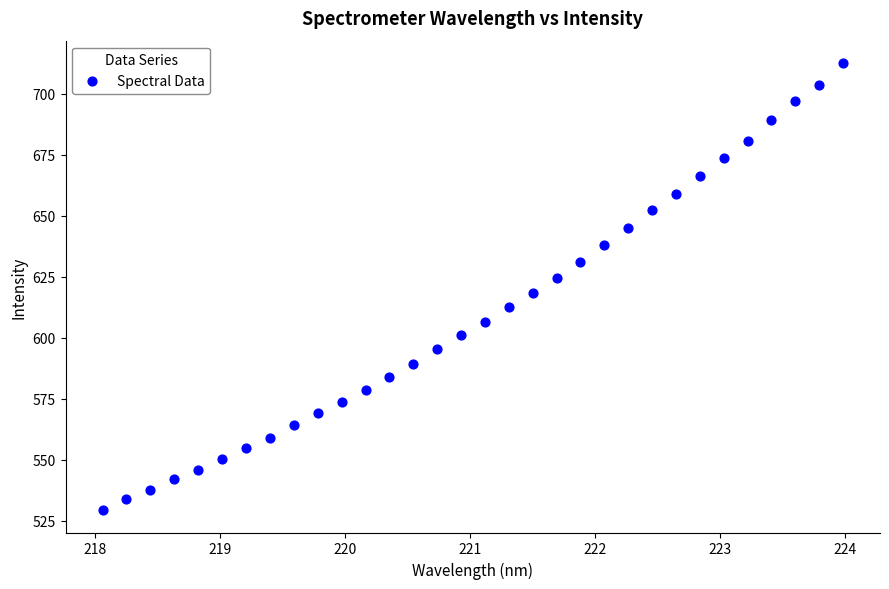

What is the range of Y values (max minus min)?

183.4